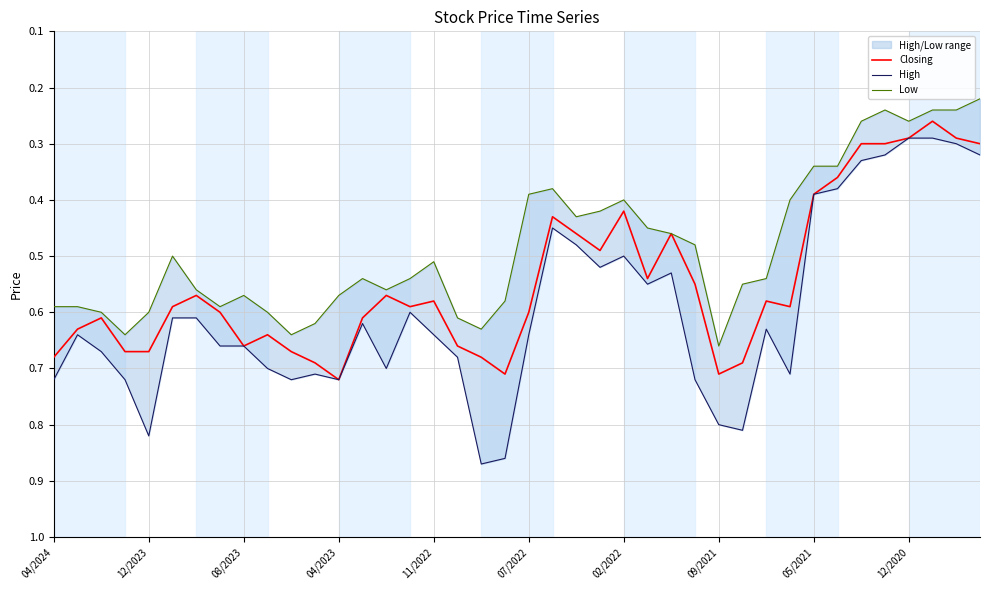

In High, how many points are higher than both neighbors (excluding endpoints)?

9